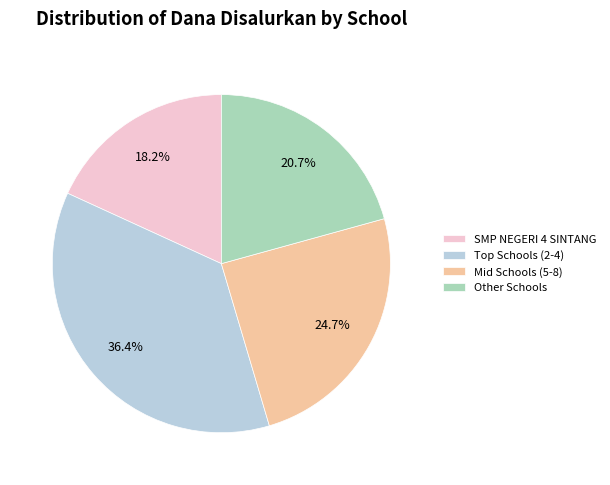

Which slice is the smallest?

SMP NEGERI 4 SINTANG